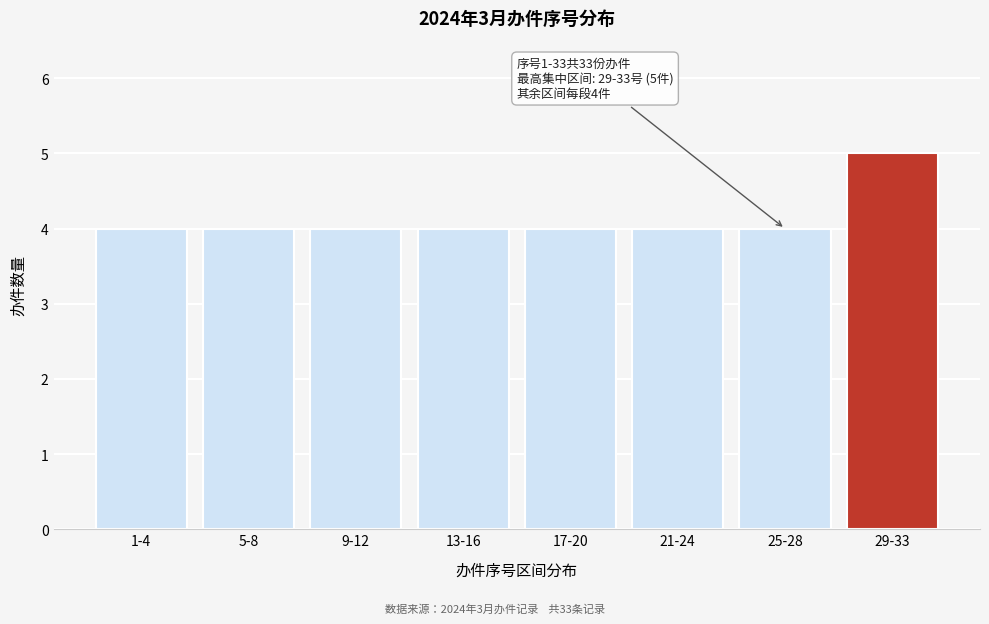

Reading left to right, transcribe all the data shown in this chart.

1-4=4	5-8=4	9-12=4	13-16=4	17-20=4	21-24=4	25-28=4	29-33=5